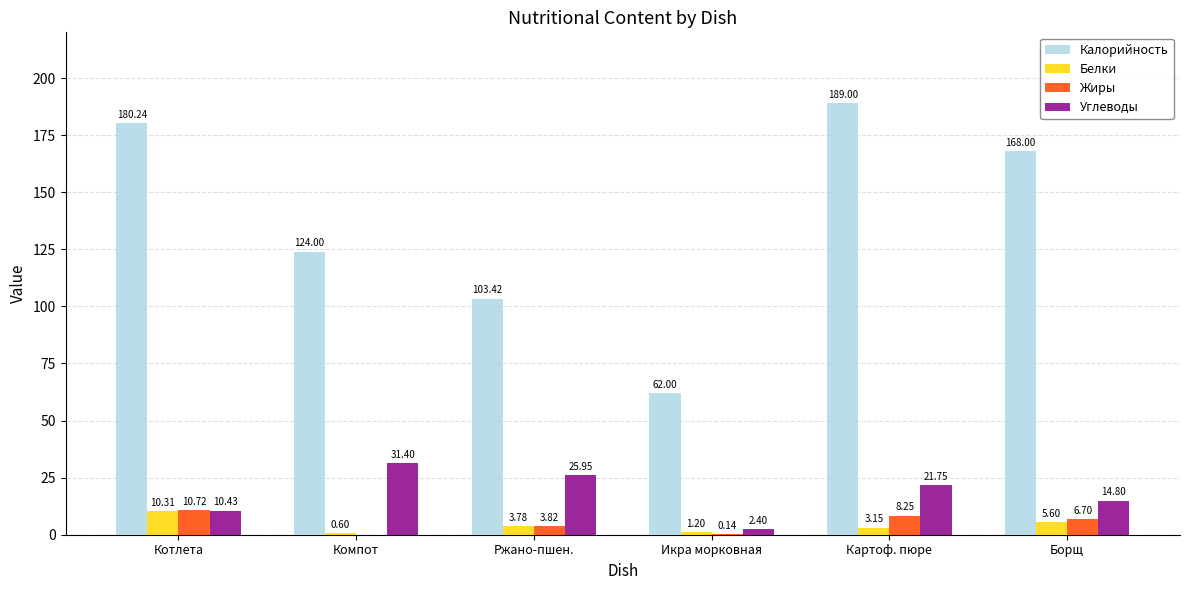

Which series has the largest total across all categories?

Калорийность